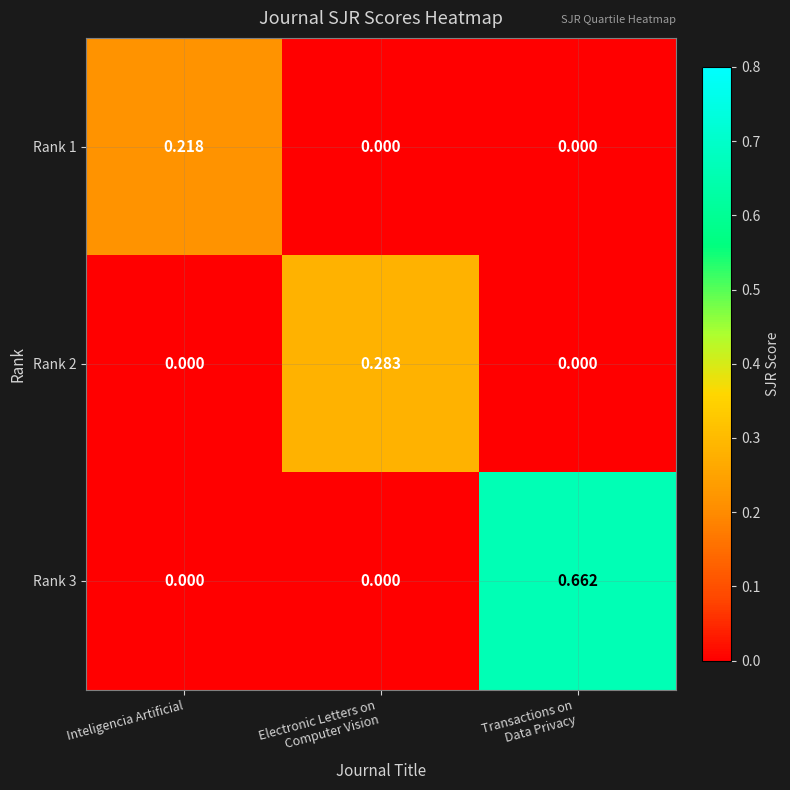

At how many categories does at least one series exceed 0?

3